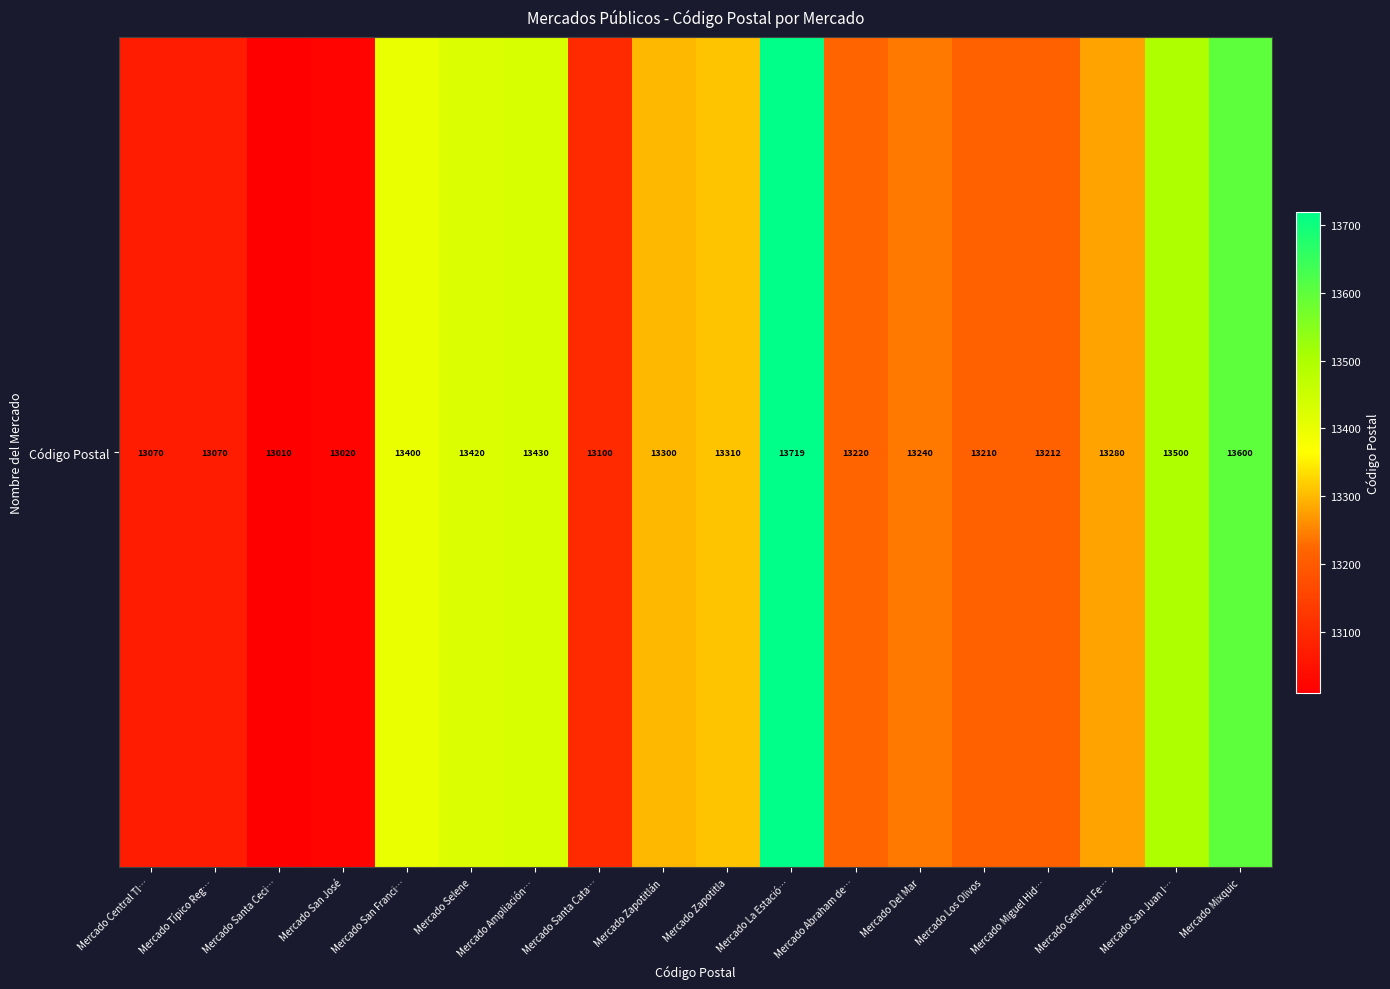

How many values are below 13280?

9